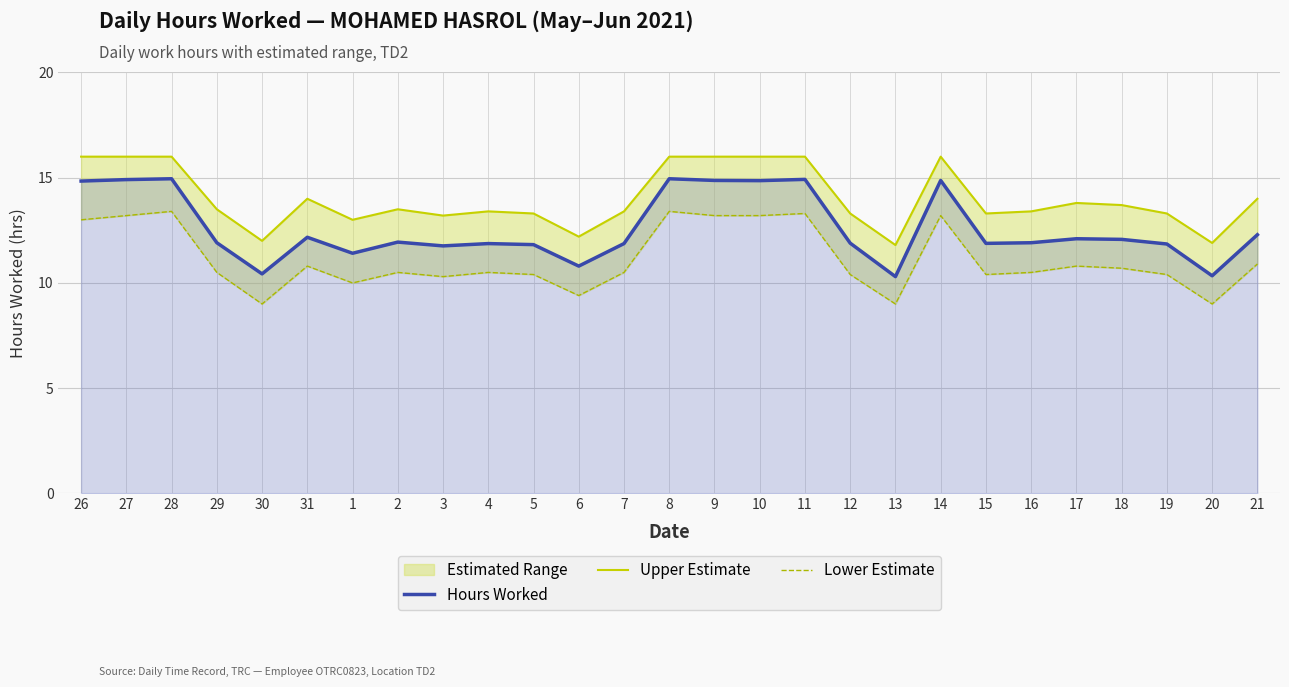

Reading left to right, transcribe all the data shown in this chart.

Hours Worked: 14.8	14.9	14.9	11.9	10.4	12.2	11.4	11.9	11.8	11.9	11.8	10.8	11.9	14.9	14.9	14.9	14.9	11.9	10.3	14.9	11.9	11.9	12.1	12.1	11.8	10.3	12.3
Upper Estimate: 16.0	16.0	16.0	13.5	12.0	14.0	13.0	13.5	13.2	13.4	13.3	12.2	13.4	16.0	16.0	16.0	16.0	13.3	11.8	16.0	13.3	13.4	13.8	13.7	13.3	11.9	14.0
Lower Estimate: 13.0	13.2	13.4	10.5	9.0	10.8	10.0	10.5	10.3	10.5	10.4	9.4	10.5	13.4	13.2	13.2	13.3	10.4	9.0	13.2	10.4	10.5	10.8	10.7	10.4	9.0	10.9